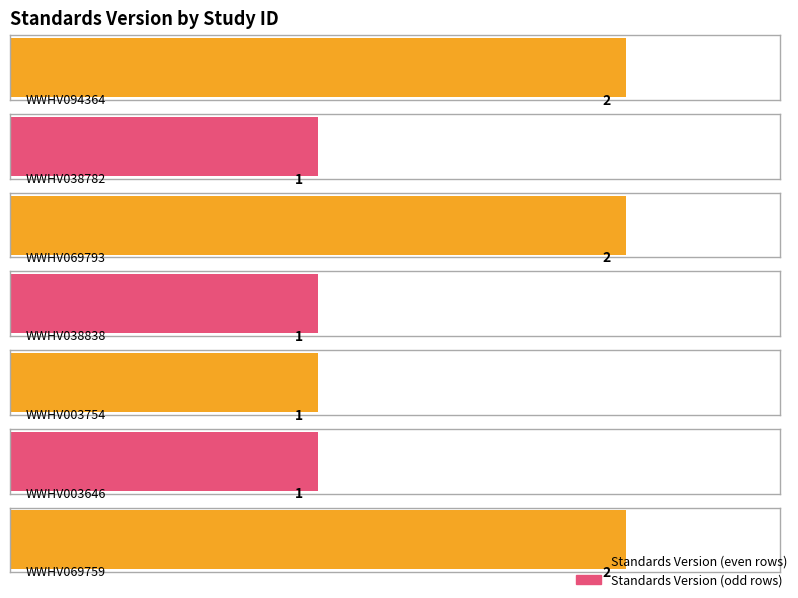

List the labels in order of value, smallest first.

WWHV038782, WWHV038838, WWHV003754, WWHV003646, WWHV094364, WWHV069793, WWHV069759